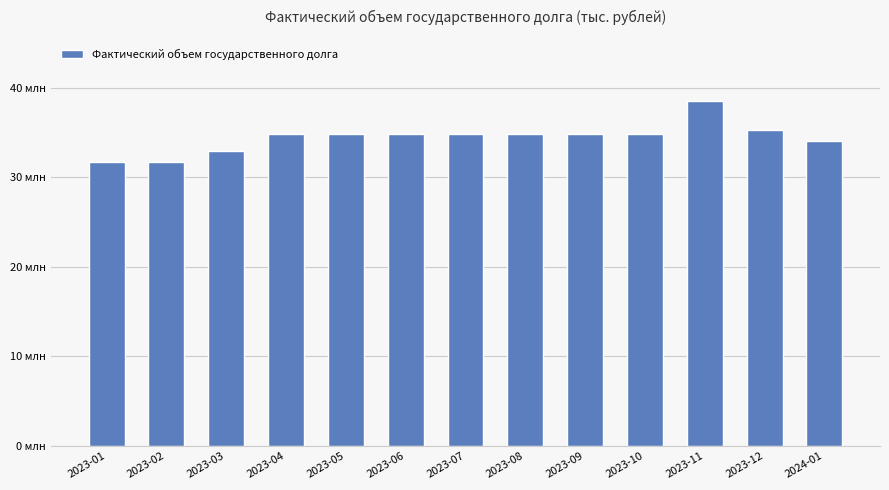

Where does the data first go above 34886801?

2023-04